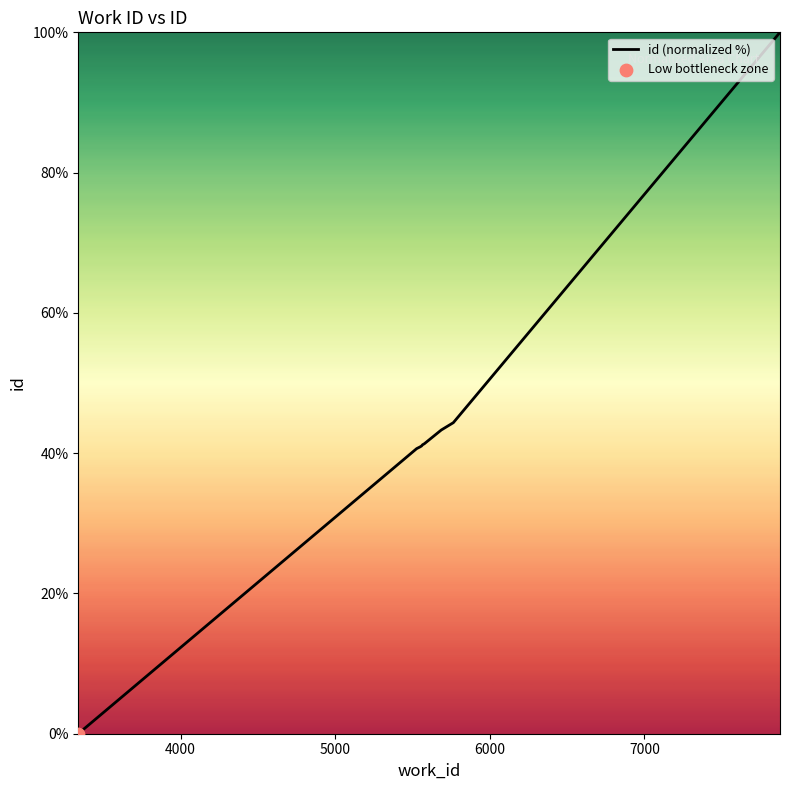

What is the difference between the maximum and minimum values?

100.0